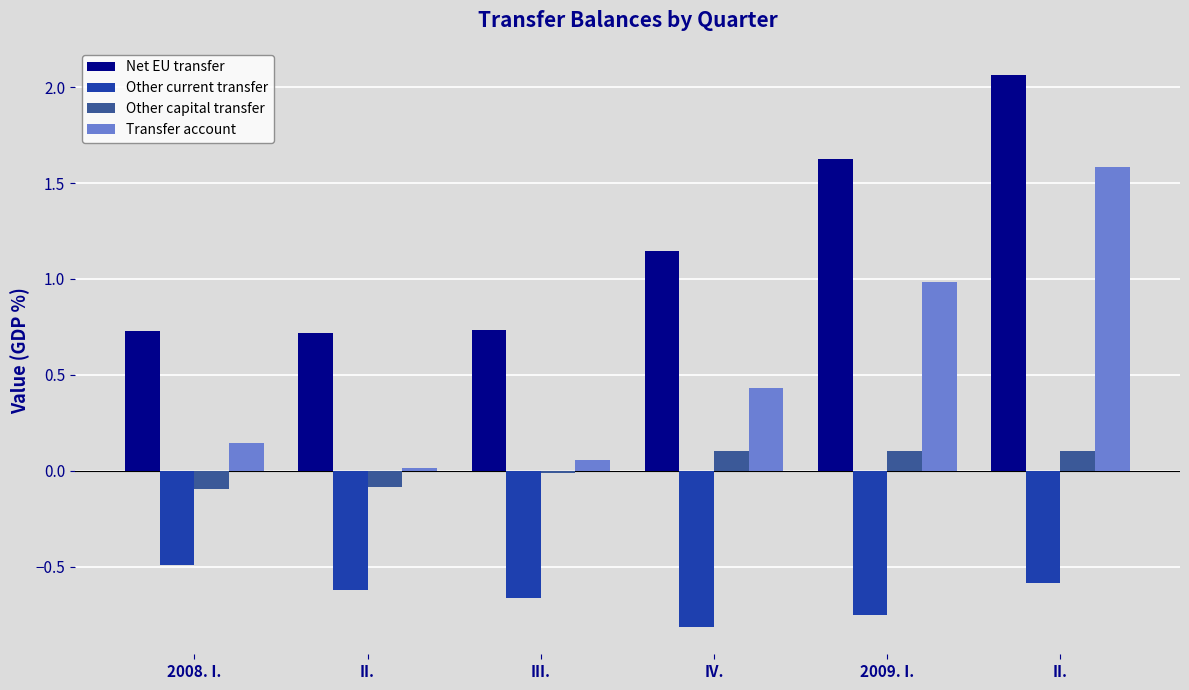

Which series has the widest spread of values?

Transfer account